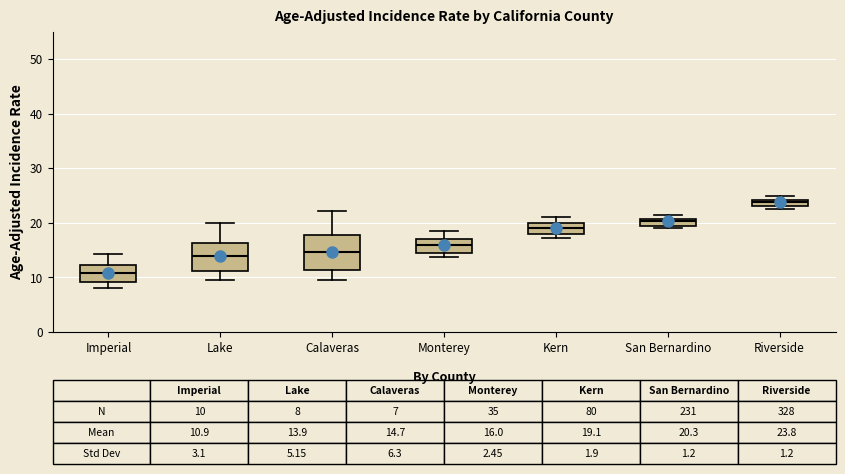

Which box is the tallest, from its lower edge to its upper edge?

Calaveras